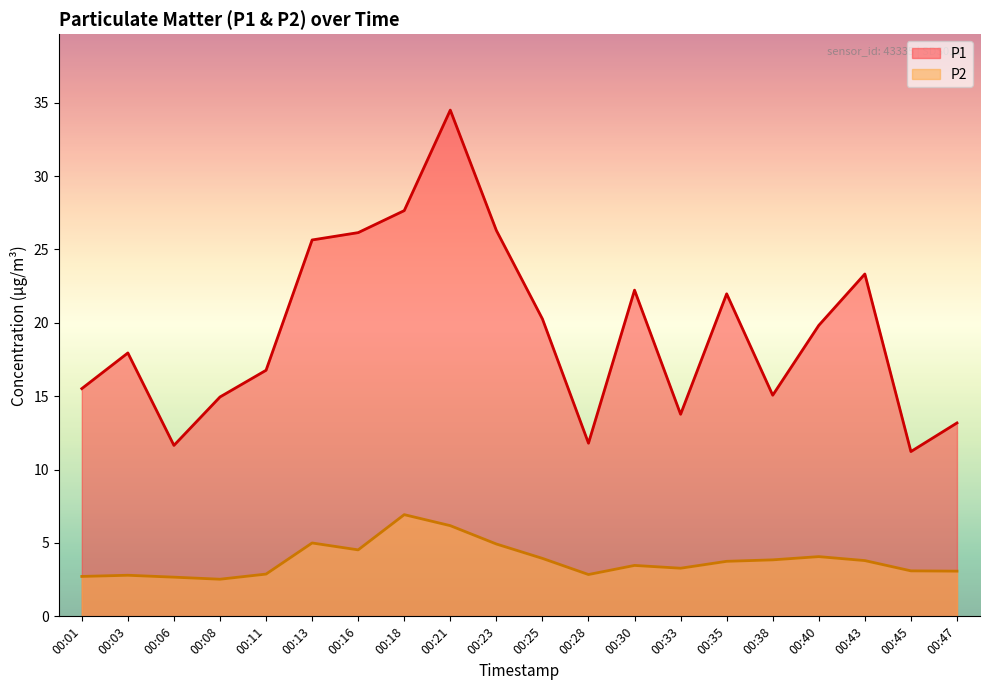

True or false: P1 and P2 intersect in this chart.

False